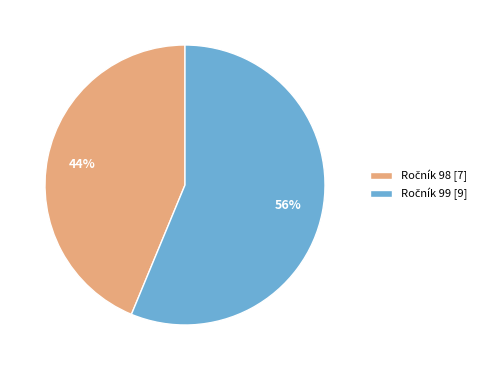

Is there any slice that represents more than half of the pie?

Yes